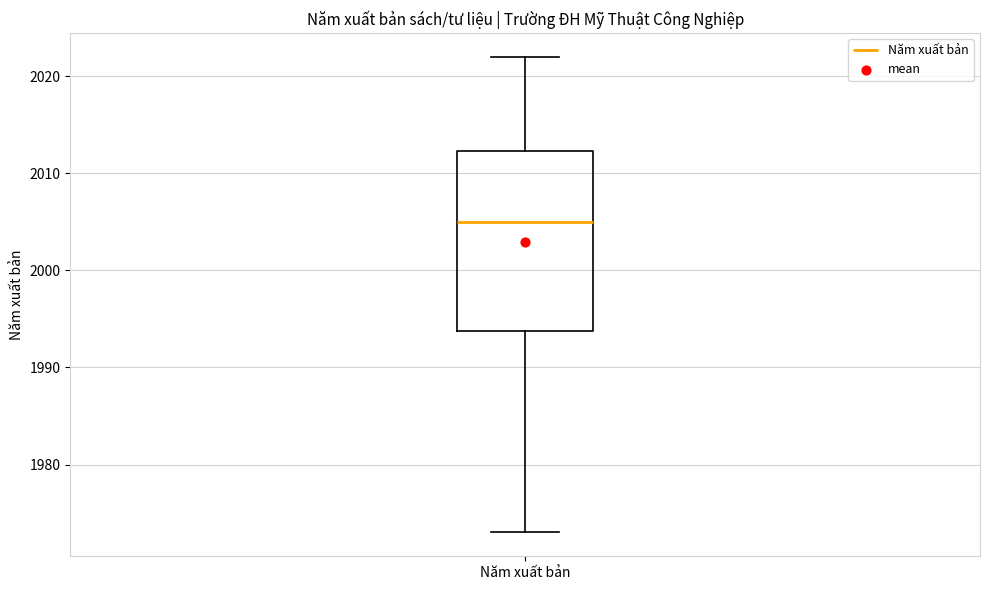

Where is the upper edge of the box for Năm xuất bản on the y-axis? The values are not printed on the chart, so give them approximately, as read against the axis.

2012